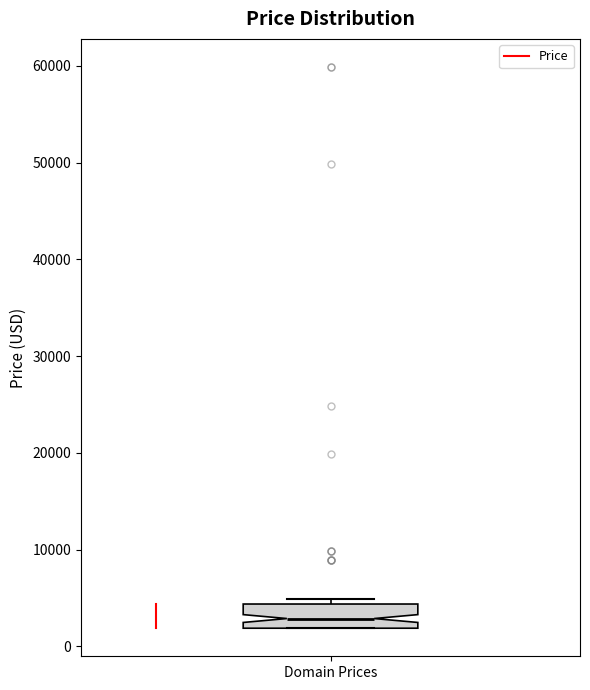

Transcribe this box plot: give where the median line is, the range the box spans, and where the two whiskers end, as read against the y-axis. The values are not printed on the chart, so give them approximately, as read against the axis.

median 3000, box 2000 to 4000, whiskers 2000 to 5000